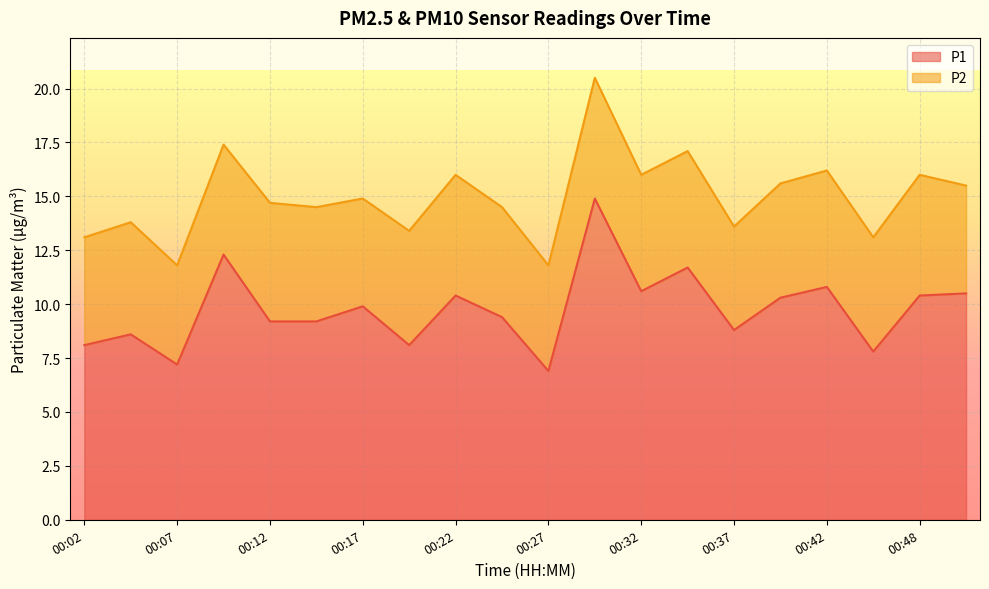

Is it true that the value at 00:17 is 5.7?

False